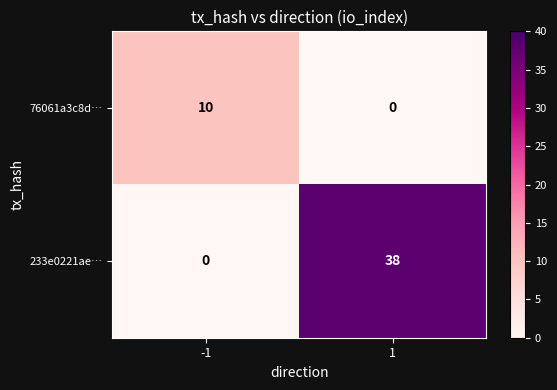

Reading left to right, extract all data points from this chart.

76061a3c8d…: -1=10	1=0
233e0221ae…: -1=0	1=38